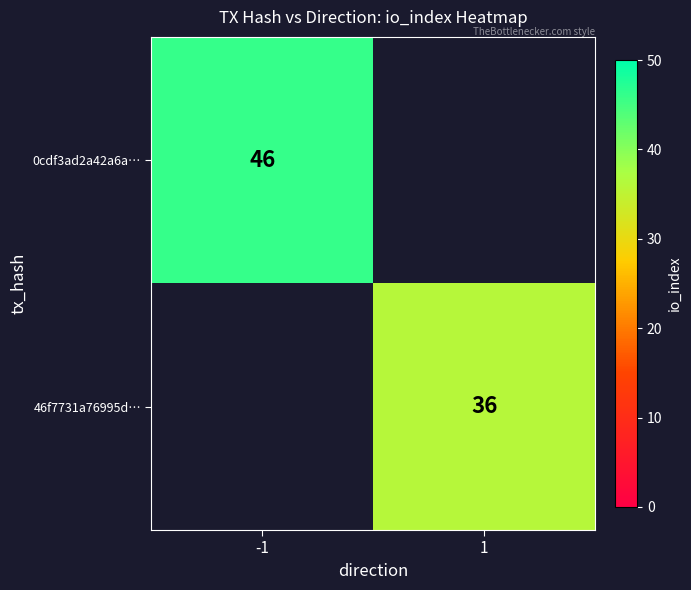

True or false: 0cdf3ad2a42a6a… has a value of 29 at -1.

False